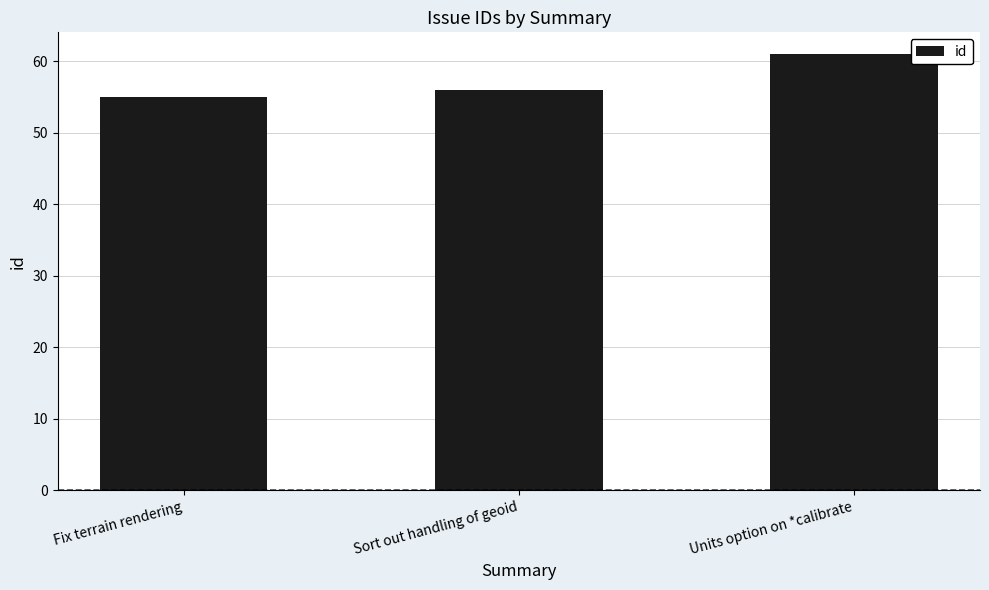

Which label corresponds to the smallest value in the chart?

Fix terrain rendering